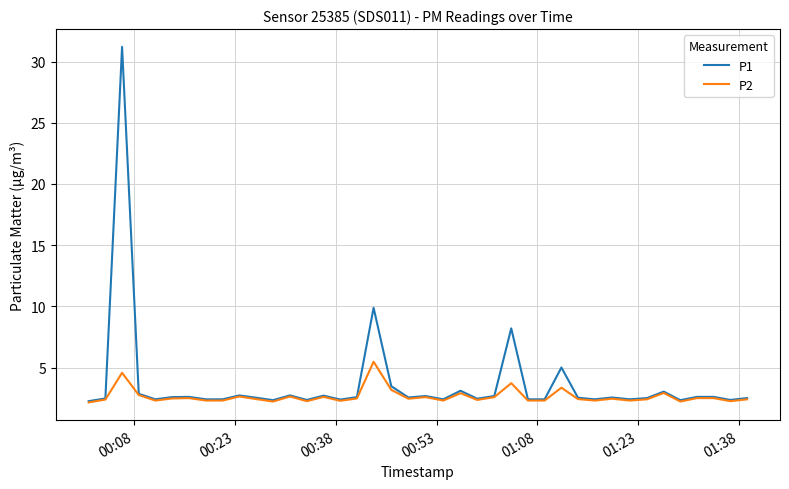

What is the maximum value shown in the chart?

31.2